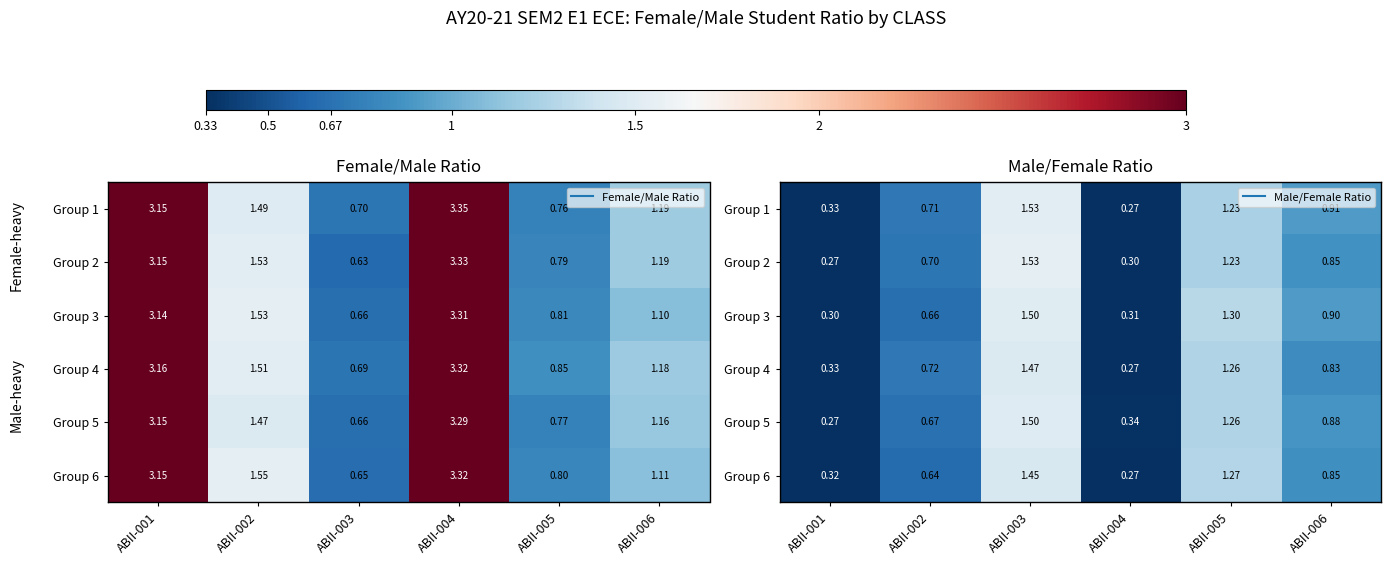

How many distinct data groups are displayed?

6